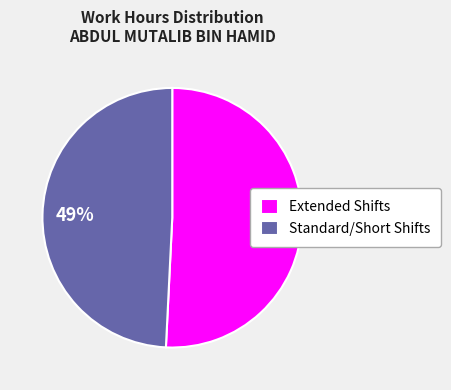

Count the number of slices in the pie.

2